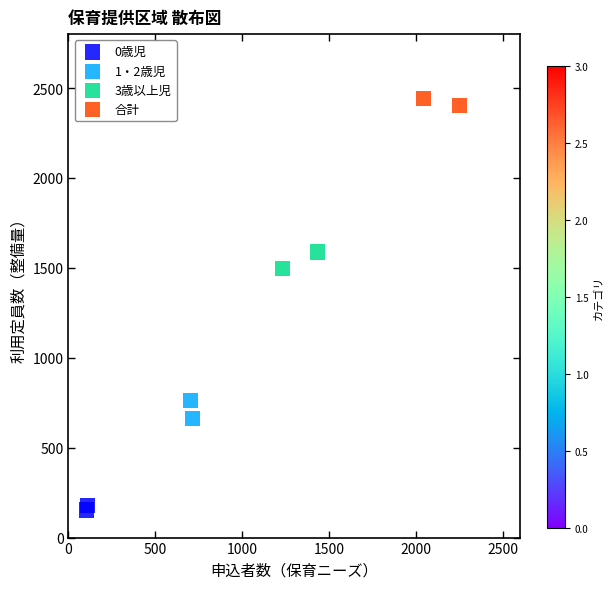

Which series reaches the minimum Y coordinate?

0歳児